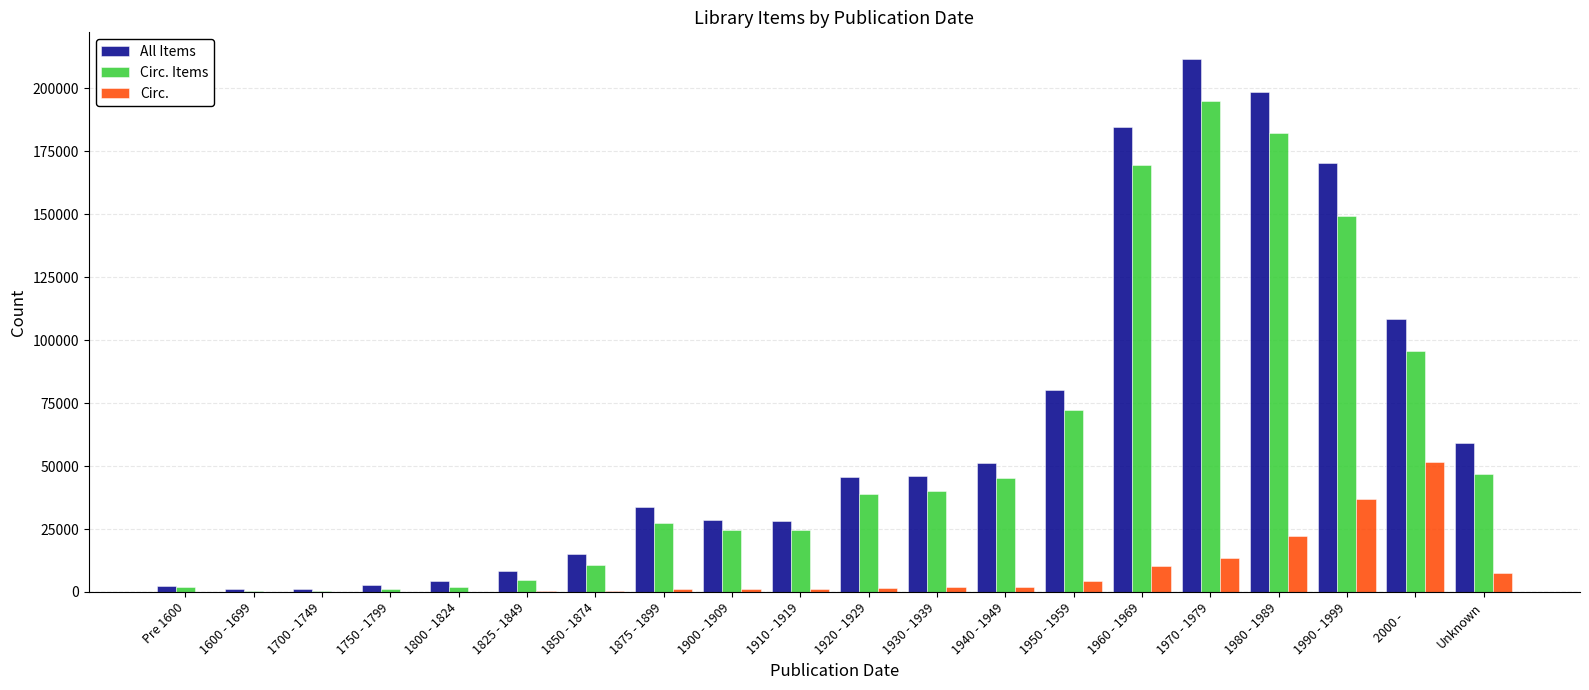

What value does the Circ. Items series have at 1750 - 1799?

1102